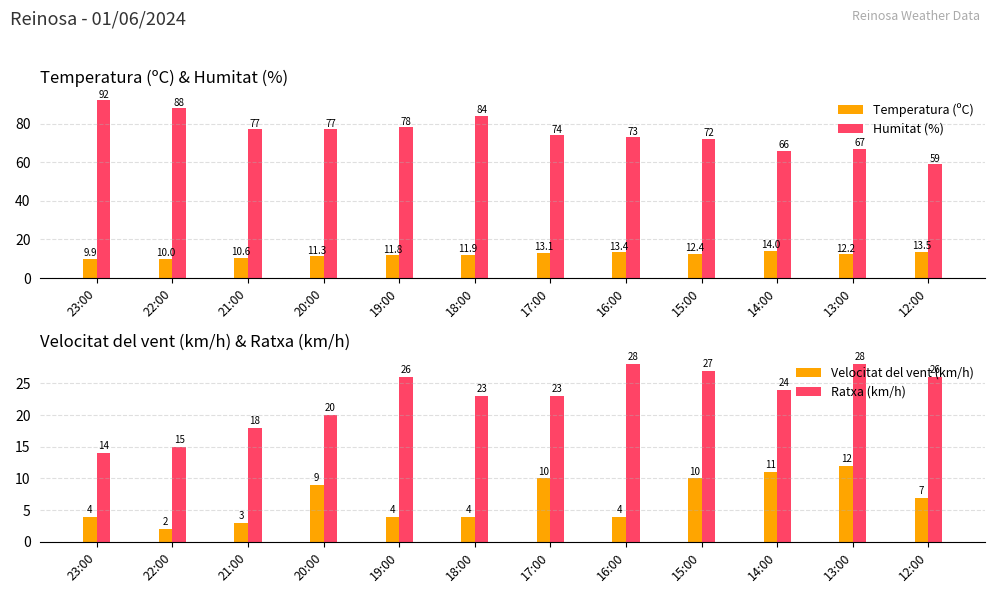

What is the sum of the Velocitat del vent (km/h) values at 21:00 and 23:00?

7